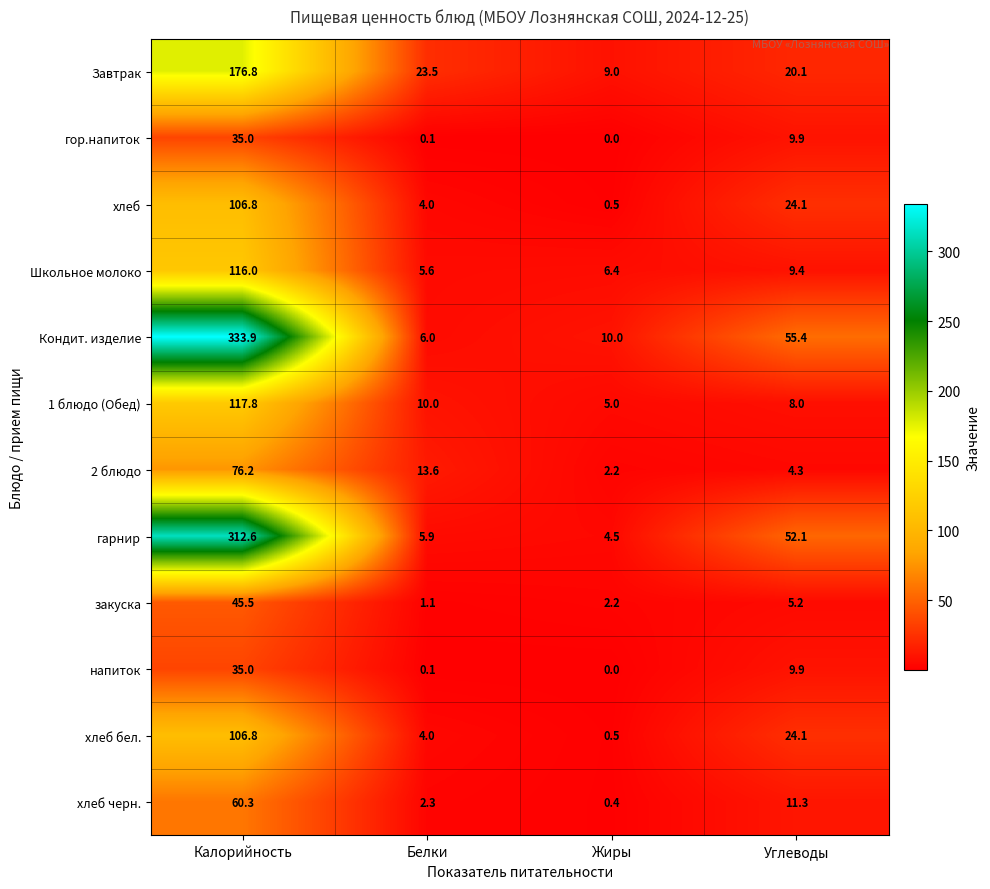

What is the sum of all гарнир values?

375.1